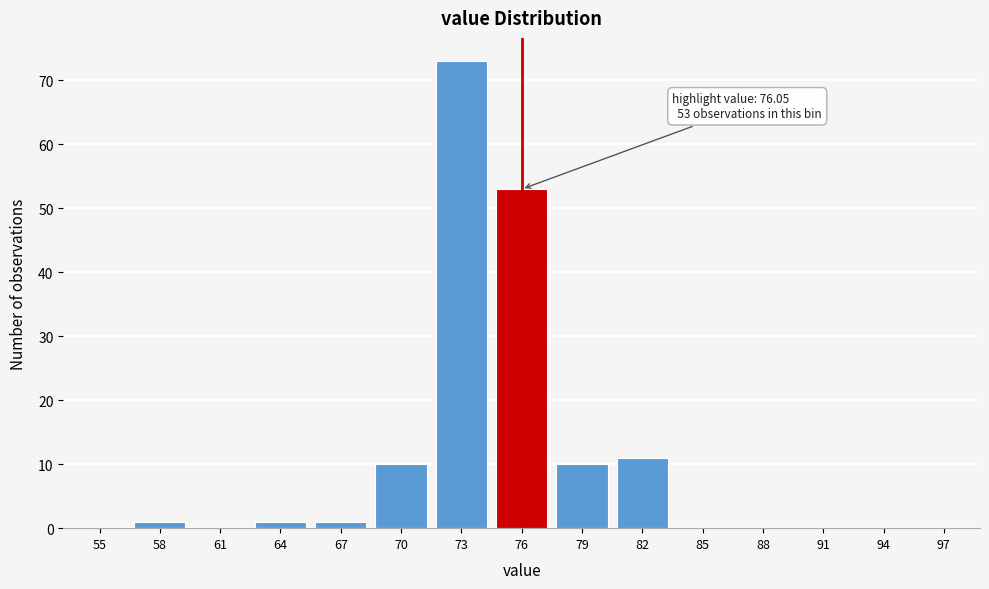

Reading left to right, list all the values displayed in this chart.

55=0	58=1	61=0	64=1	67=1	70=10	73=73	76=53	79=10	82=11	85=0	88=0	91=0	94=0	97=0